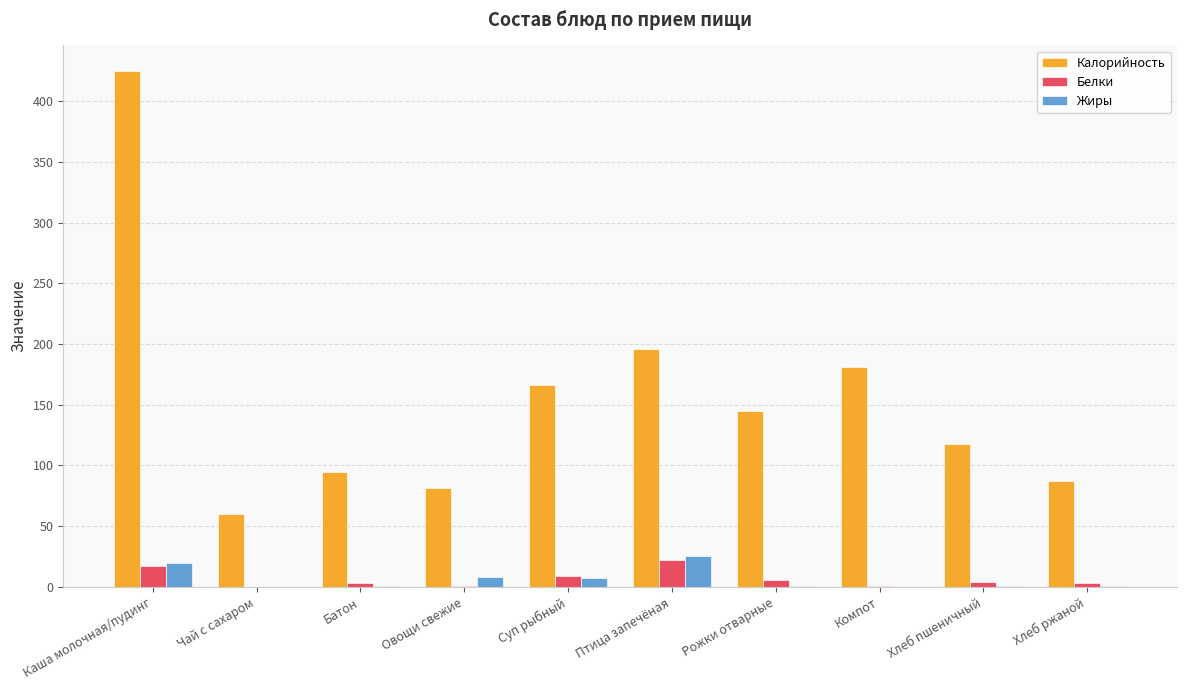

Is it true that Калорийность equals 15.0 at Чай с сахаром?

False